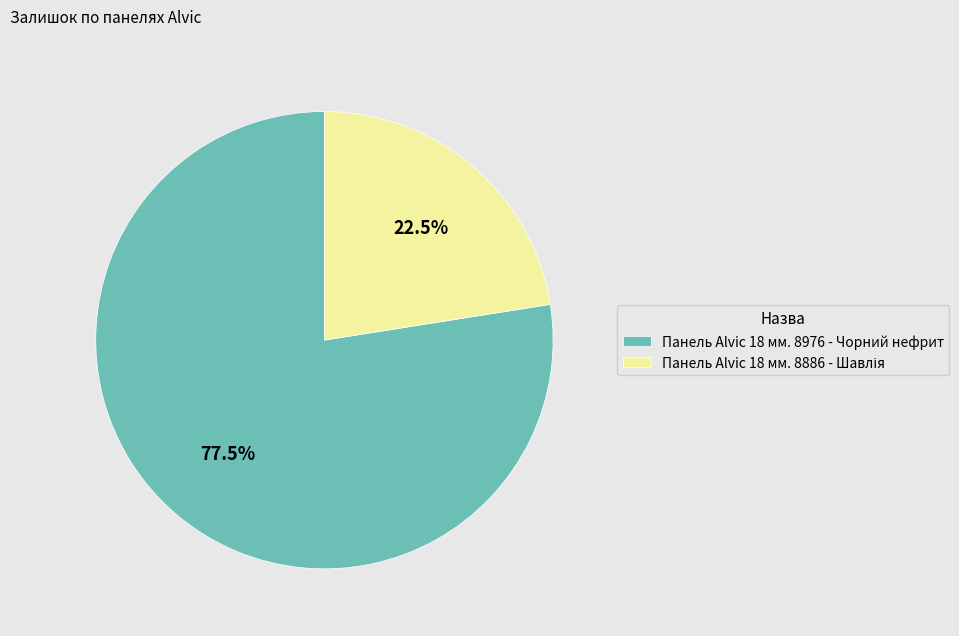

How many slices are in this pie chart?

2